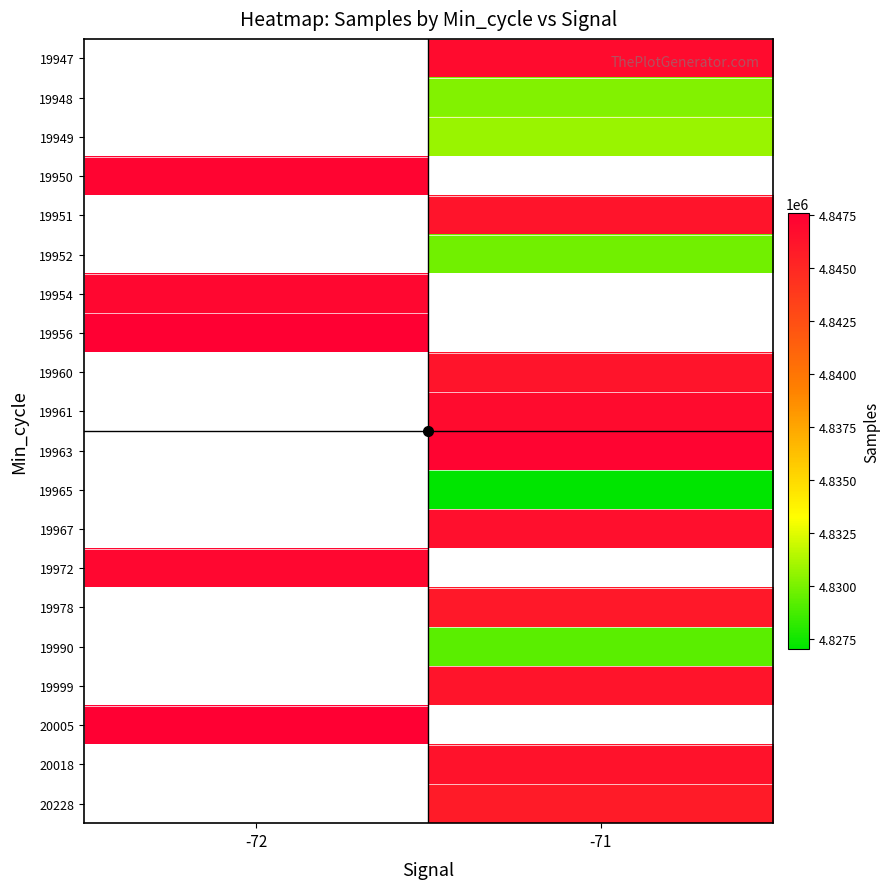

At -71, list the series in order from largest to smallest.

19950, 19954, 19956, 19963, 19961, 19947, 19967, 19960, 19951, 19949, 19948, 19952, 19972, 19999, 19978, 19990, 19965, 20005, 20018, 20228